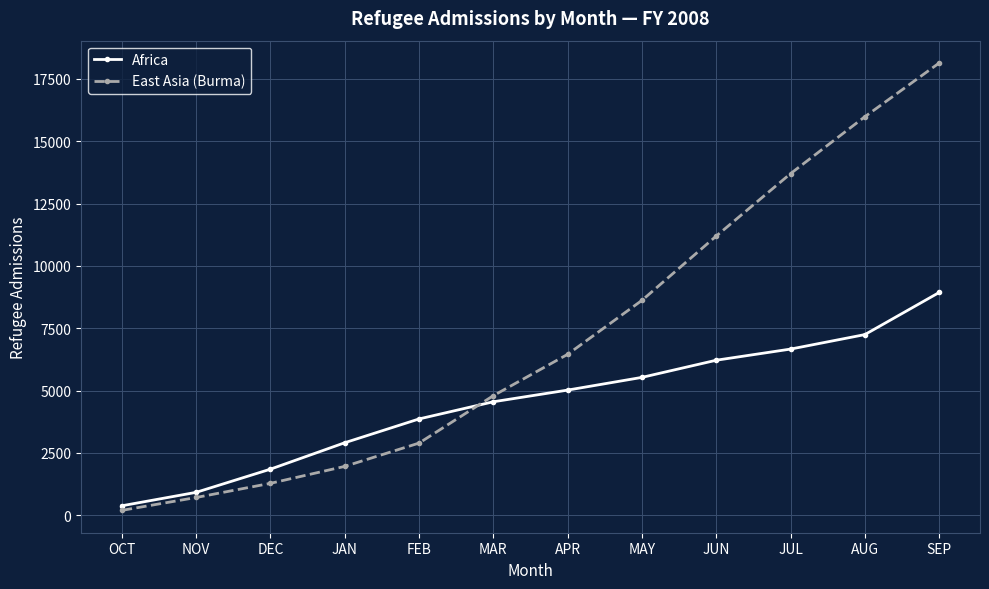

Between FEB and APR, which series saw the biggest shift?

East Asia (Burma)